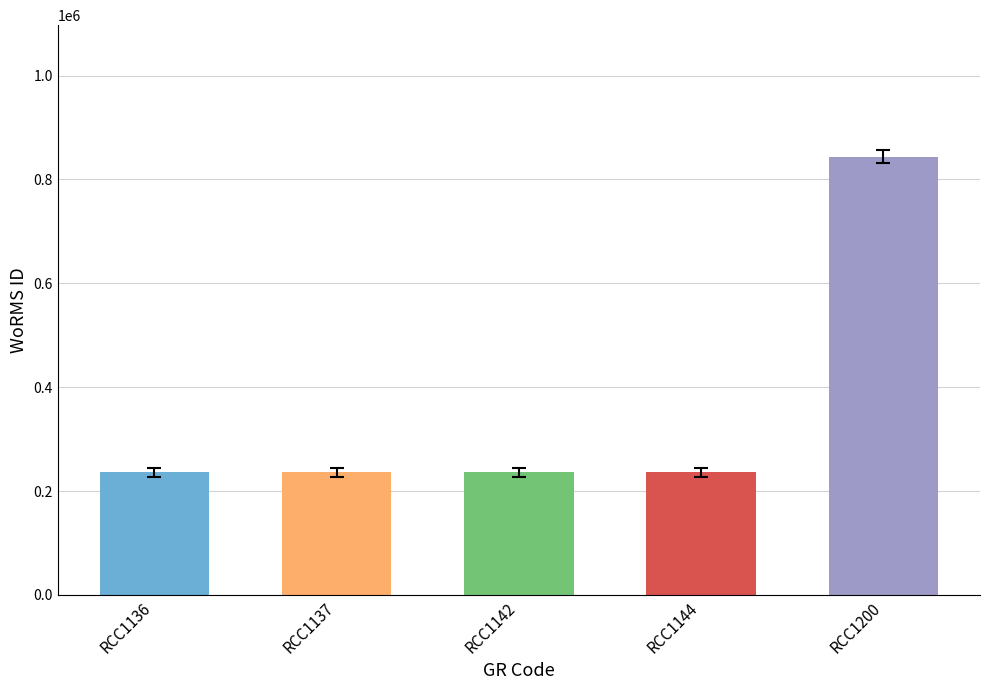

Which has a higher value, RCC1200 or RCC1137?

RCC1200